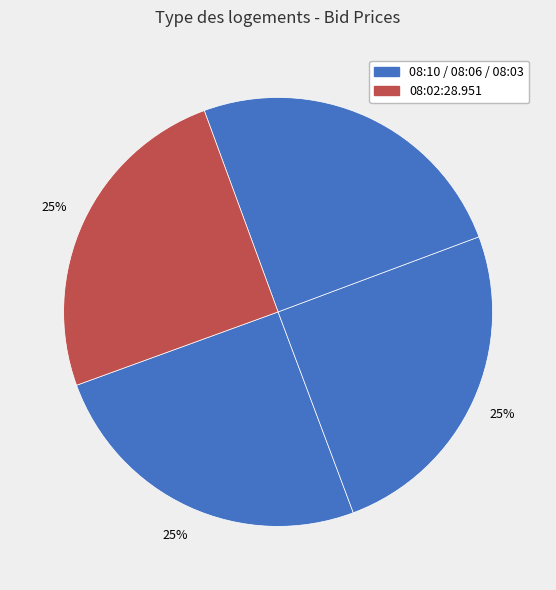

Count the number of slices in the pie.

4